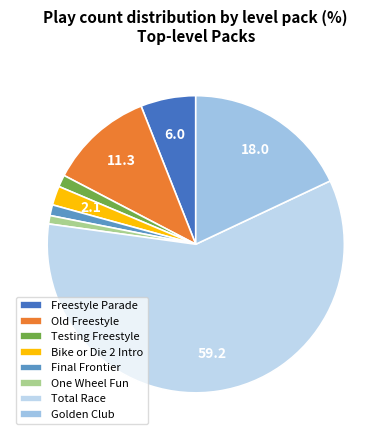

To the nearest percent, what is the average slice percentage?

12%